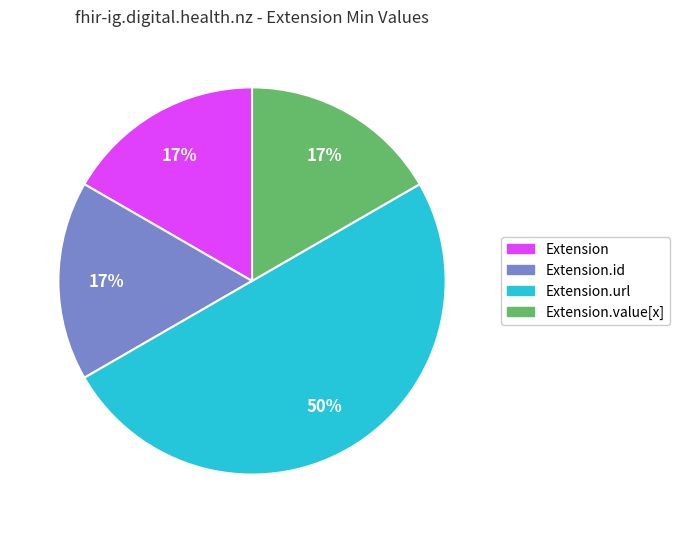

To the nearest percent, what is the difference between the largest and smallest slice percentages?

33%